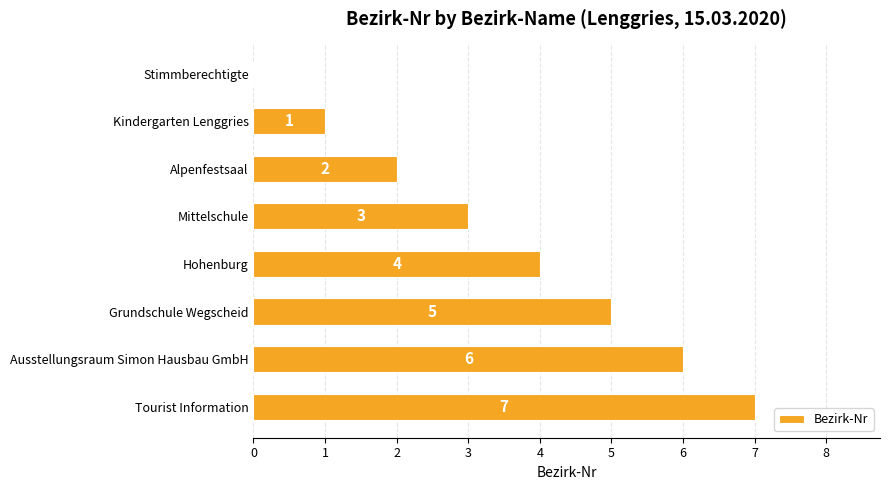

Is it true that the value at Hohenburg is 4?

True